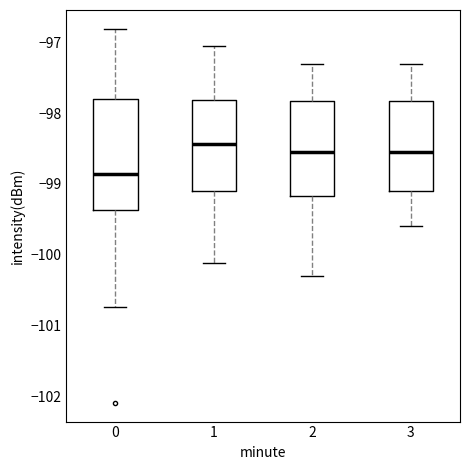

Reading left to right, transcribe this box plot: for each box, give where its median line is, the range the box spans, and where its two whiskers end, as read against the y-axis. The values are not printed on the chart, so give them approximately, as read against the axis.

0: median -98.9, box -99.4 to -97.8, whiskers -100.7 to -96.8
1: median -98.4, box -99.1 to -97.8, whiskers -100.1 to -97.1
2: median -98.5, box -99.2 to -97.8, whiskers -100.3 to -97.3
3: median -98.5, box -99.1 to -97.8, whiskers -99.6 to -97.3